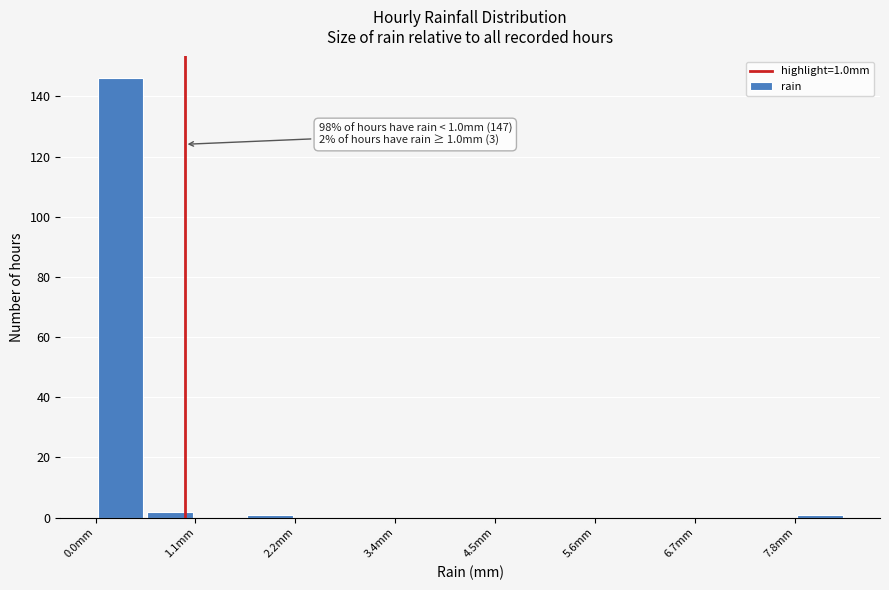

Around what value on the x-axis is the tallest bar? Give the approximate position of its centre, as read against the axis.

0.2